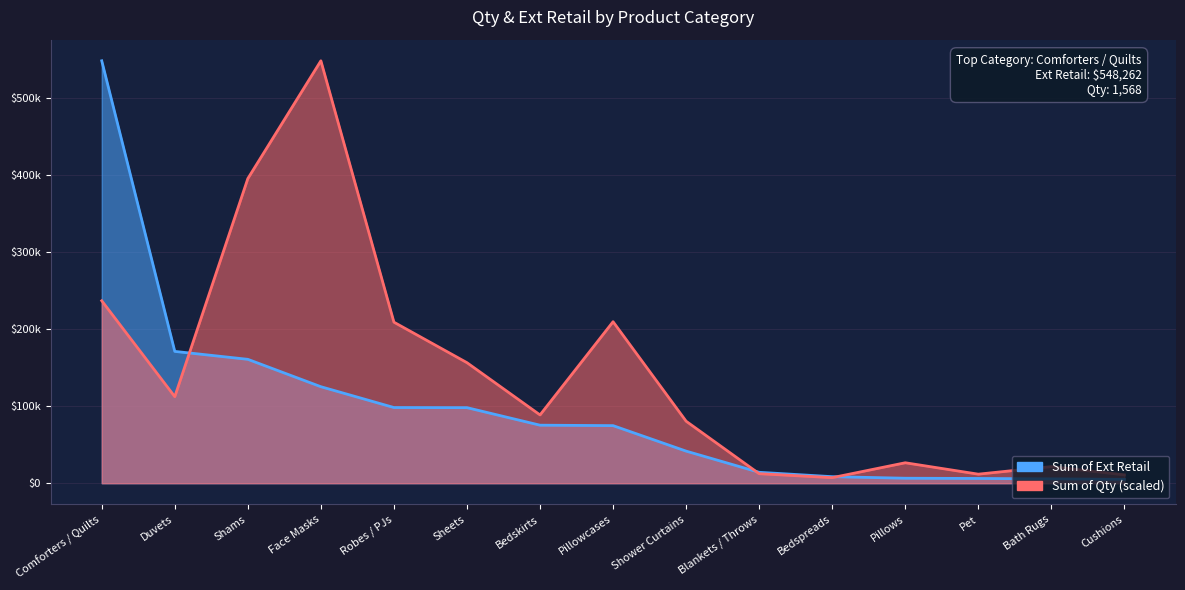

Which series has the largest range (max minus min)?

Sum of Ext Retail